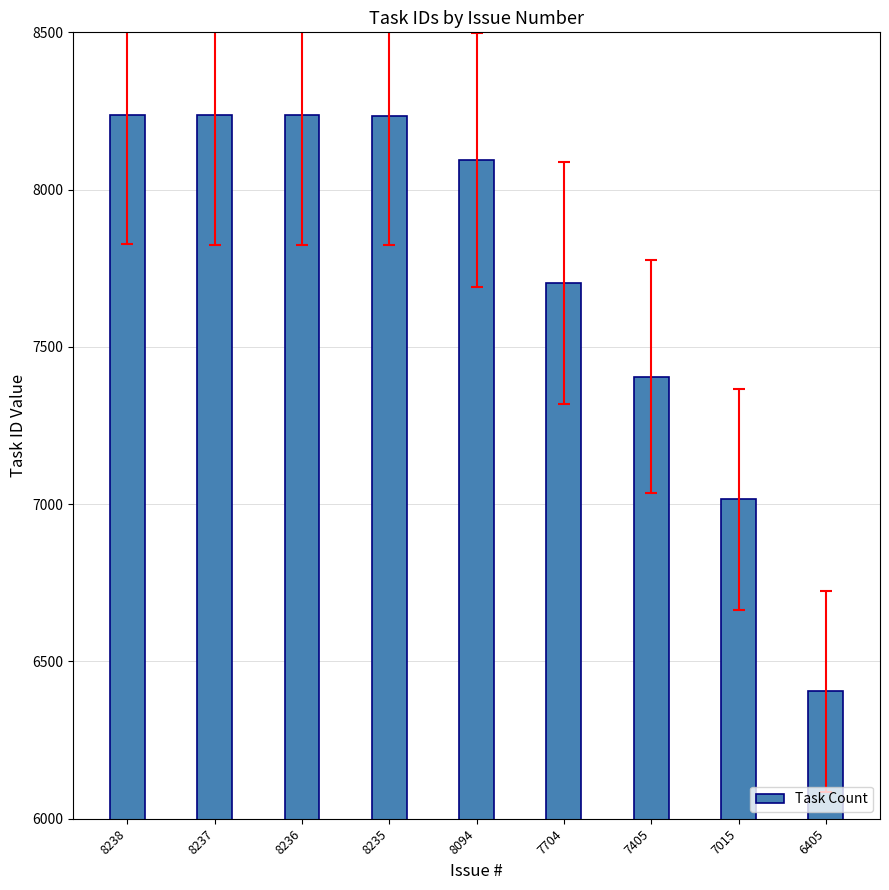

What is the sum of all values?

69569